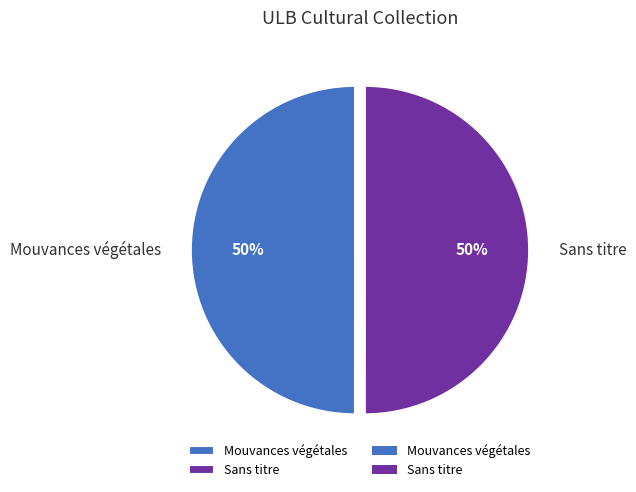

To the nearest percent, what percentage of the pie is Mouvances végétales?

50%